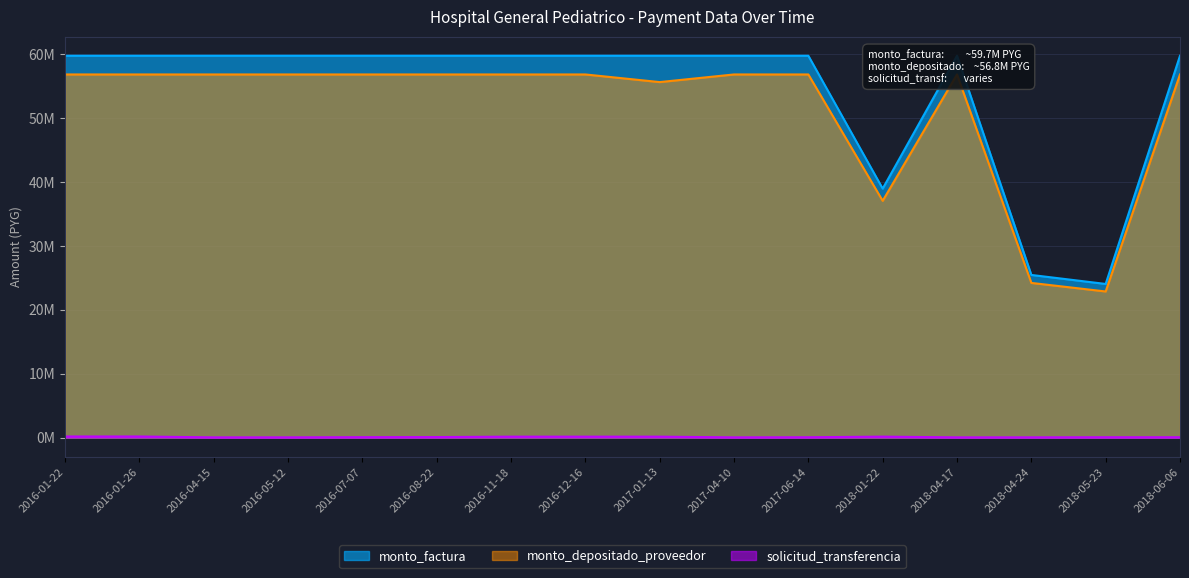

What is the total value across all series at 2016-12-16?

116687461